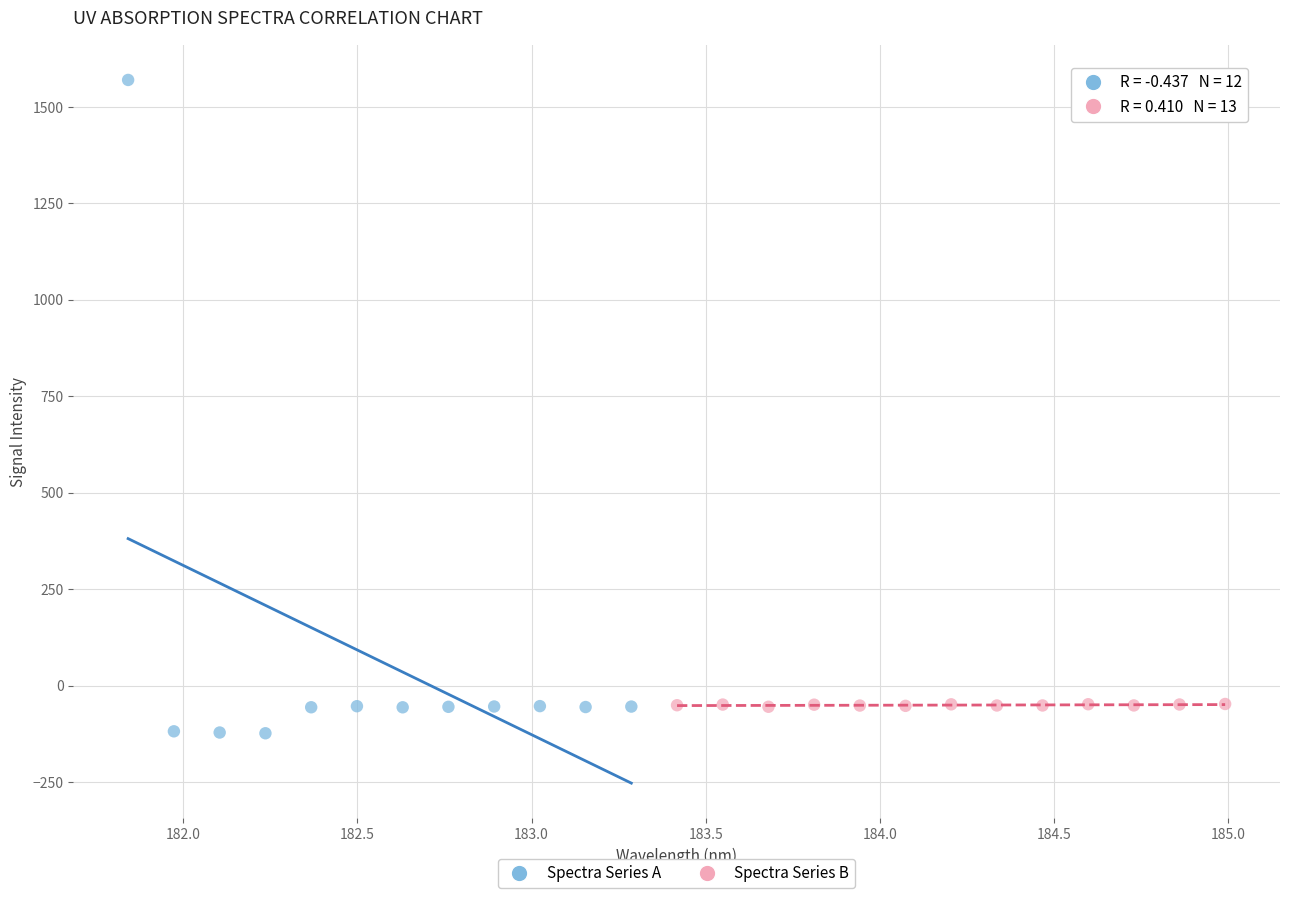

Which series contains the highest Y value?

Spectra Series A